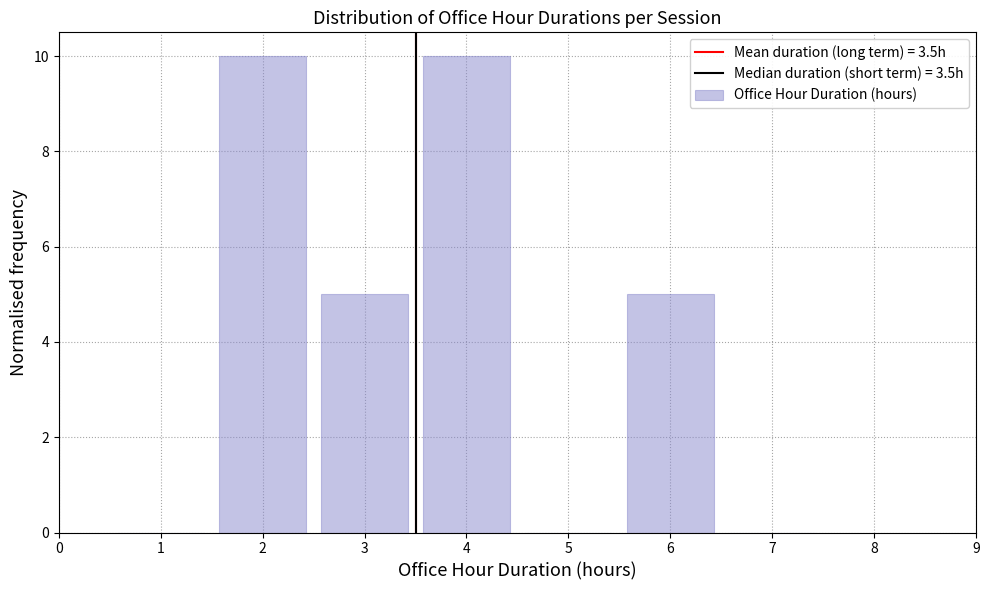

Reading left to right, list every bar in this chart as the range it spans on the x-axis followed by its height. The values are not printed on the chart, so give them approximately, as read against the axis.

0.5 to 1.5: 0
1.5 to 2.5: 10
2.5 to 3.5: 5
3.5 to 4.5: 10
4.5 to 5.5: 0
5.5 to 6.5: 5
6.5 to 7.5: 0